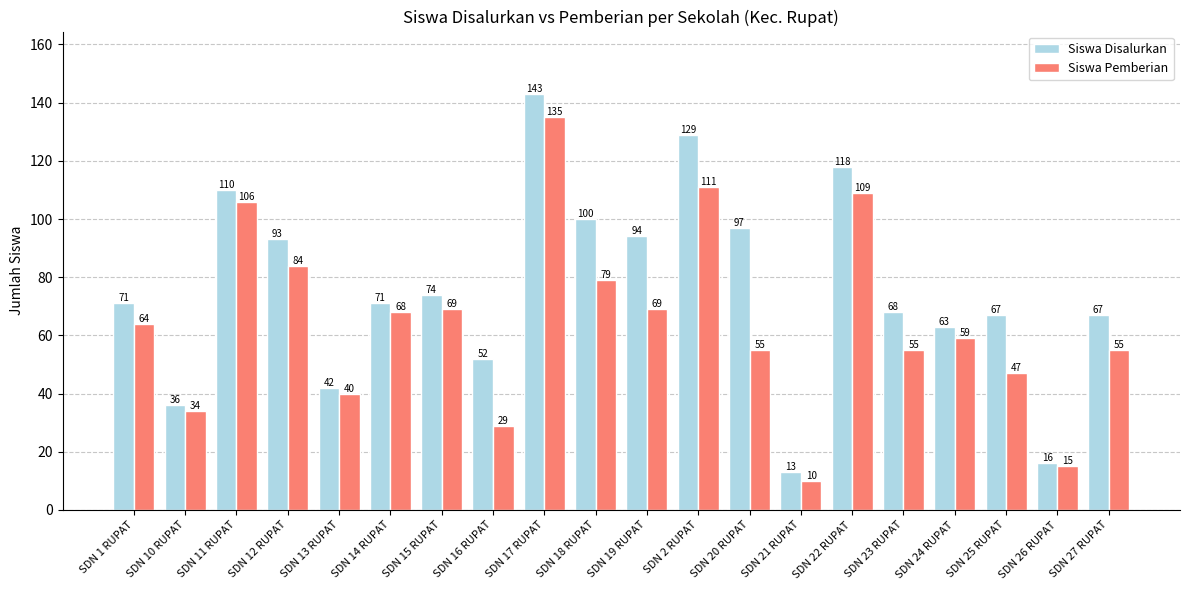

Which series has the largest range (max minus min)?

Siswa Disalurkan